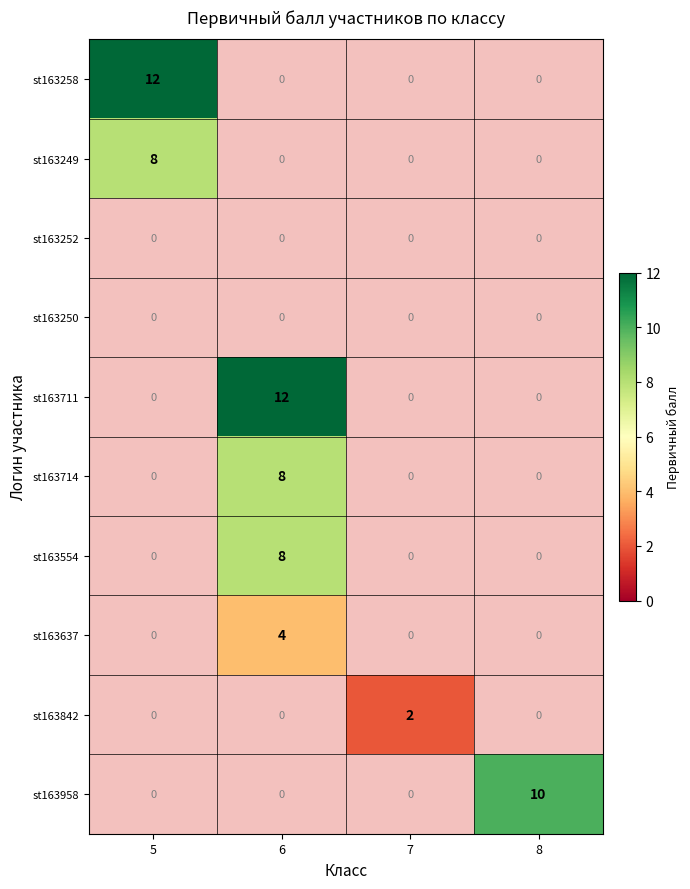

The value of st163258 at 5 is 5.2. True or false?

False